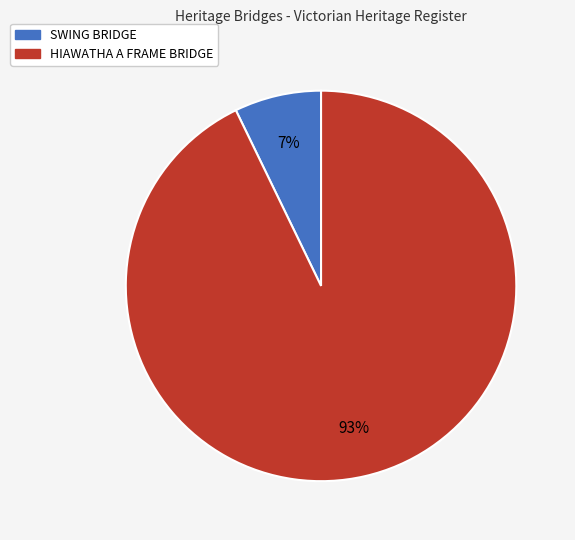

What percentage is the HIAWATHA A FRAME BRIDGE slice, to the nearest percent?

93%